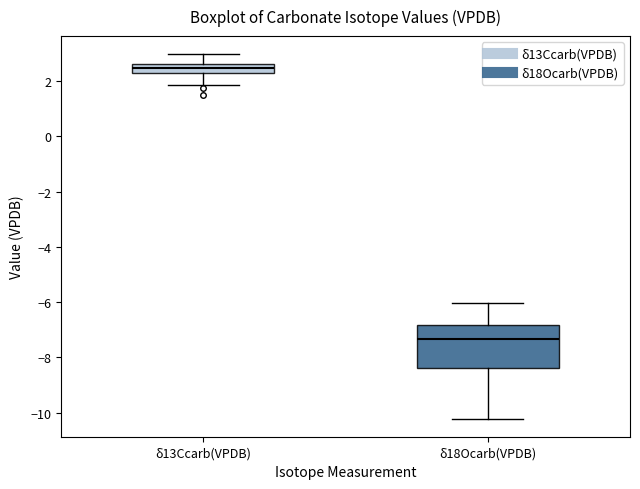

Reading left to right, transcribe this box plot: for each box, give where its median line is, the range the box spans, and where its two whiskers end, as read against the y-axis. The values are not printed on the chart, so give them approximately, as read against the axis.

δ13Ccarb(VPDB): median 2.4, box 2.2 to 2.6, whiskers 1.8 to 3.0
δ18Ocarb(VPDB): median -7.4, box -8.4 to -6.8, whiskers -10.2 to -6.0